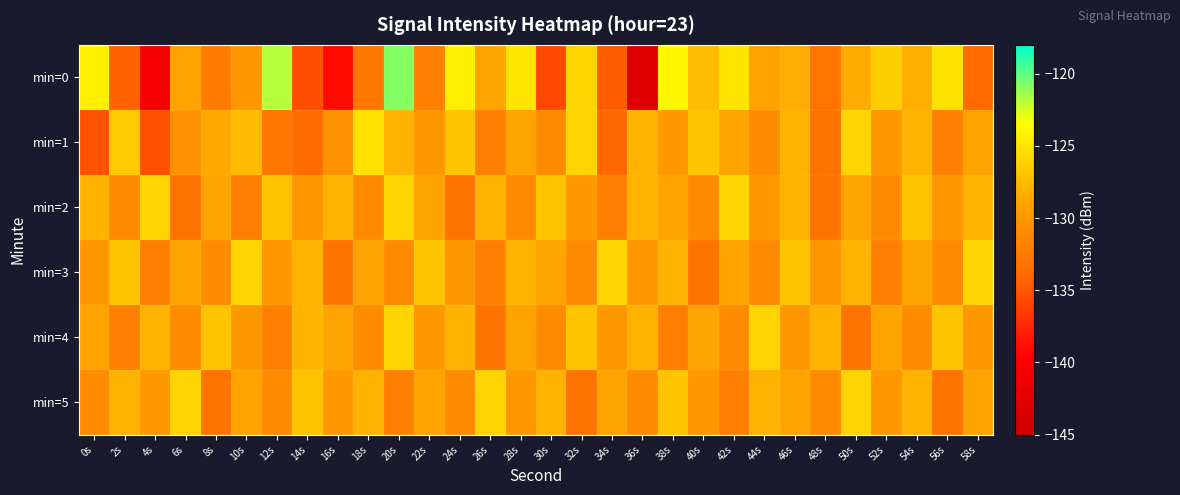

Reading left to right, list all the values displayed in this chart.

min=0: 0s=-124.3	2s=-134.4	4s=-140.6	6s=-129.2	8s=-132.3	10s=-130.0	12s=-121.9	14s=-135.4	16s=-139.0	18s=-132.6	20s=-120.8	22s=-132.0	24s=-124.4	26s=-129.0	28s=-125.0	30s=-135.7	32s=-126.0	34s=-134.7	36s=-143.0	38s=-123.9	40s=-127.4	42s=-125.0	44s=-129.0	46s=-128.3	48s=-132.9	50s=-128.5	52s=-126.4	54s=-128.2	56s=-125.2	58s=-133.8
min=1: 0s=-135.3	2s=-126.7	4s=-135.4	6s=-130.5	8s=-128.6	10s=-127.5	12s=-132.8	14s=-133.6	16s=-130.4	18s=-125.2	20s=-128.0	22s=-130.0	24s=-127.0	26s=-132.0	28s=-129.0	30s=-131.0	32s=-126.0	34s=-134.0	36s=-128.0	38s=-130.0	40s=-127.0	42s=-129.0	44s=-131.0	46s=-128.0	48s=-133.0	50s=-126.0	52s=-130.0	54s=-128.0	56s=-132.0	58s=-129.0
min=2: 0s=-128.0	2s=-131.0	4s=-126.0	6s=-133.0	8s=-129.0	10s=-132.0	12s=-127.0	14s=-130.0	16s=-128.0	18s=-131.0	20s=-126.0	22s=-129.0	24s=-133.0	26s=-128.0	28s=-131.0	30s=-127.0	32s=-130.0	34s=-132.0	36s=-128.0	38s=-129.0	40s=-131.0	42s=-126.0	44s=-130.0	46s=-128.0	48s=-133.0	50s=-129.0	52s=-131.0	54s=-127.0	56s=-130.0	58s=-128.0
min=3: 0s=-130.0	2s=-127.0	4s=-132.0	6s=-129.0	8s=-131.0	10s=-126.0	12s=-130.0	14s=-128.0	16s=-133.0	18s=-129.0	20s=-131.0	22s=-127.0	24s=-130.0	26s=-132.0	28s=-128.0	30s=-129.0	32s=-131.0	34s=-126.0	36s=-130.0	38s=-128.0	40s=-133.0	42s=-129.0	44s=-131.0	46s=-127.0	48s=-130.0	50s=-128.0	52s=-132.0	54s=-129.0	56s=-131.0	58s=-126.0
min=4: 0s=-129.0	2s=-132.0	4s=-128.0	6s=-131.0	8s=-127.0	10s=-130.0	12s=-132.0	14s=-128.0	16s=-129.0	18s=-131.0	20s=-126.0	22s=-130.0	24s=-128.0	26s=-133.0	28s=-129.0	30s=-131.0	32s=-127.0	34s=-130.0	36s=-128.0	38s=-132.0	40s=-129.0	42s=-131.0	44s=-126.0	46s=-130.0	48s=-128.0	50s=-133.0	52s=-129.0	54s=-131.0	56s=-127.0	58s=-130.0
min=5: 0s=-131.0	2s=-128.0	4s=-130.0	6s=-126.0	8s=-133.0	10s=-129.0	12s=-131.0	14s=-127.0	16s=-130.0	18s=-128.0	20s=-132.0	22s=-129.0	24s=-131.0	26s=-126.0	28s=-130.0	30s=-128.0	32s=-133.0	34s=-129.0	36s=-131.0	38s=-127.0	40s=-130.0	42s=-132.0	44s=-128.0	46s=-129.0	48s=-131.0	50s=-126.0	52s=-130.0	54s=-128.0	56s=-133.0	58s=-129.0